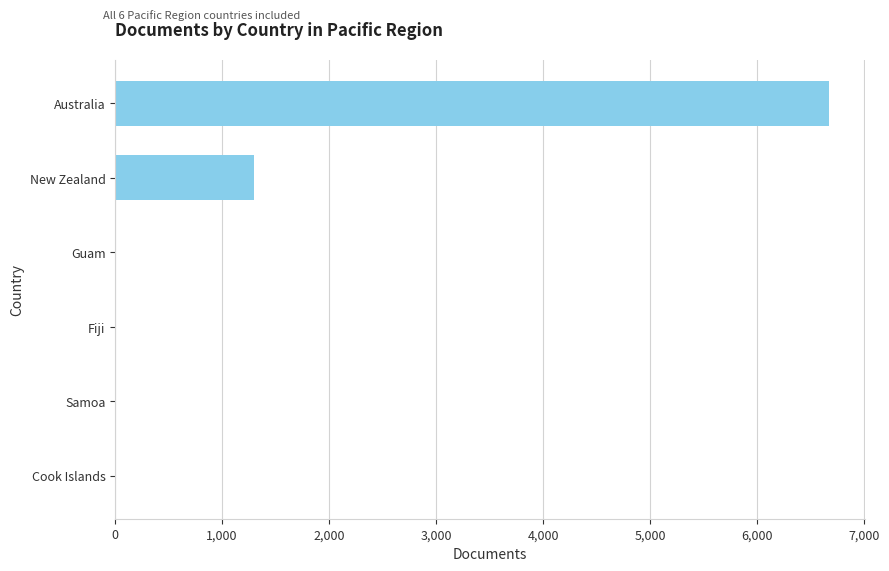

What is the approximate value at Australia?

6671